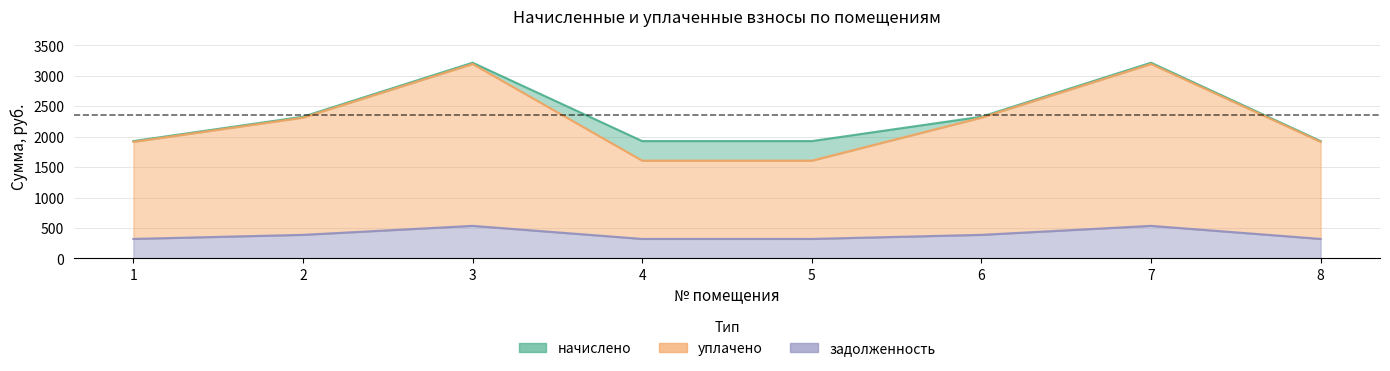

In начислено, how many points are higher than both neighbors (excluding endpoints)?

2